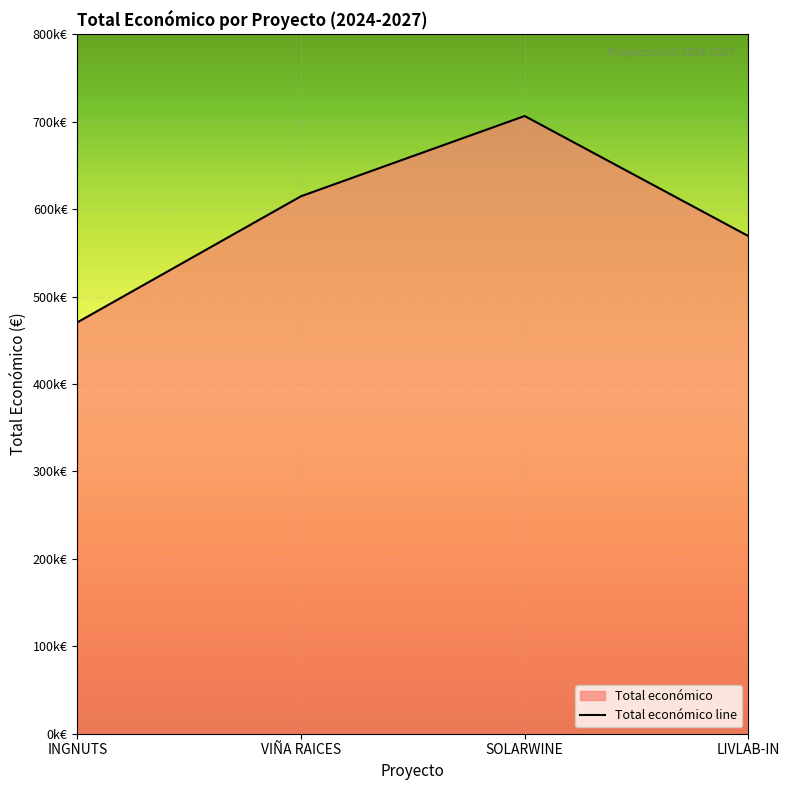

Rank the categories by value from highest to lowest.

SOLARWINE, VIÑA RAICES, LIVLAB-IN, INGNUTS